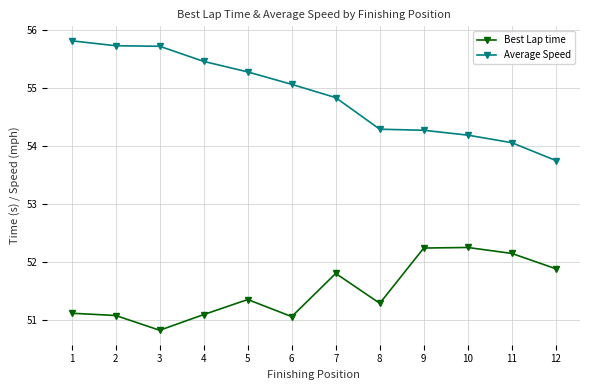

What are all the series names shown in the legend?

Best Lap time, Average Speed